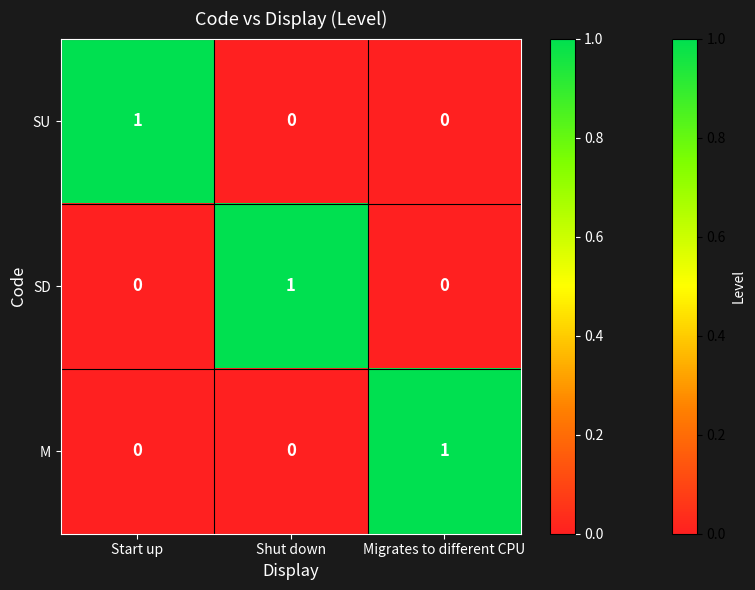

True or false: SD has a value of 1 at Start up.

False